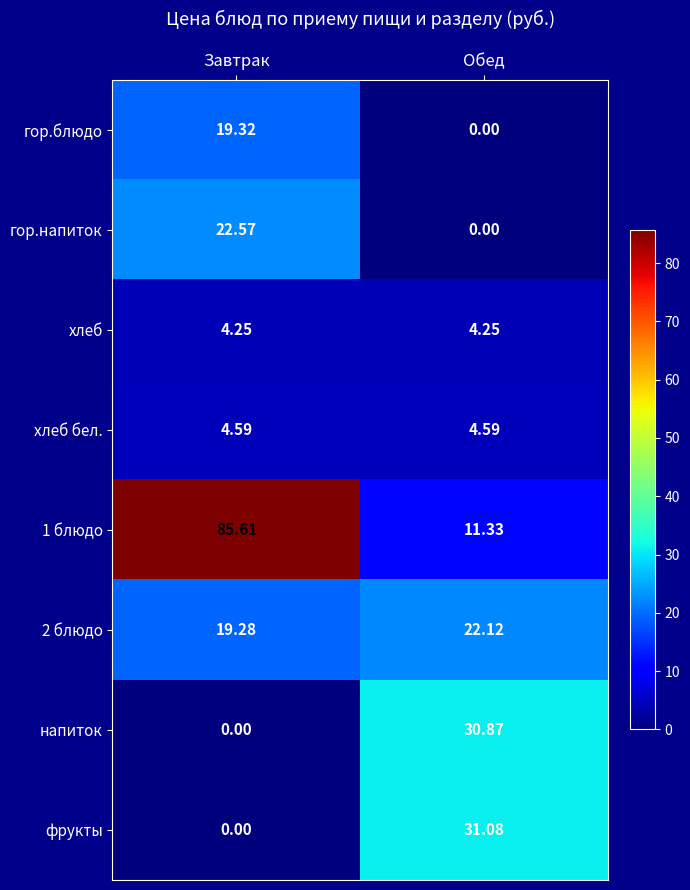

Which label corresponds to the largest value in the chart?

Завтрак